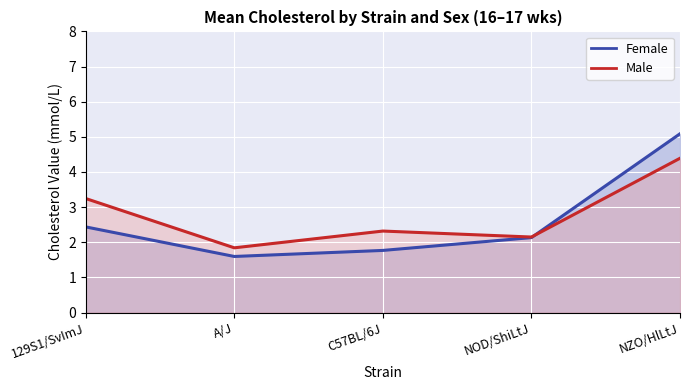

Reading right to left, what are all the values shown in this chart?

Female (line): 5.1	2.1	1.8	1.6	2.4
Male (line): 4.4	2.1	2.3	1.8	3.2